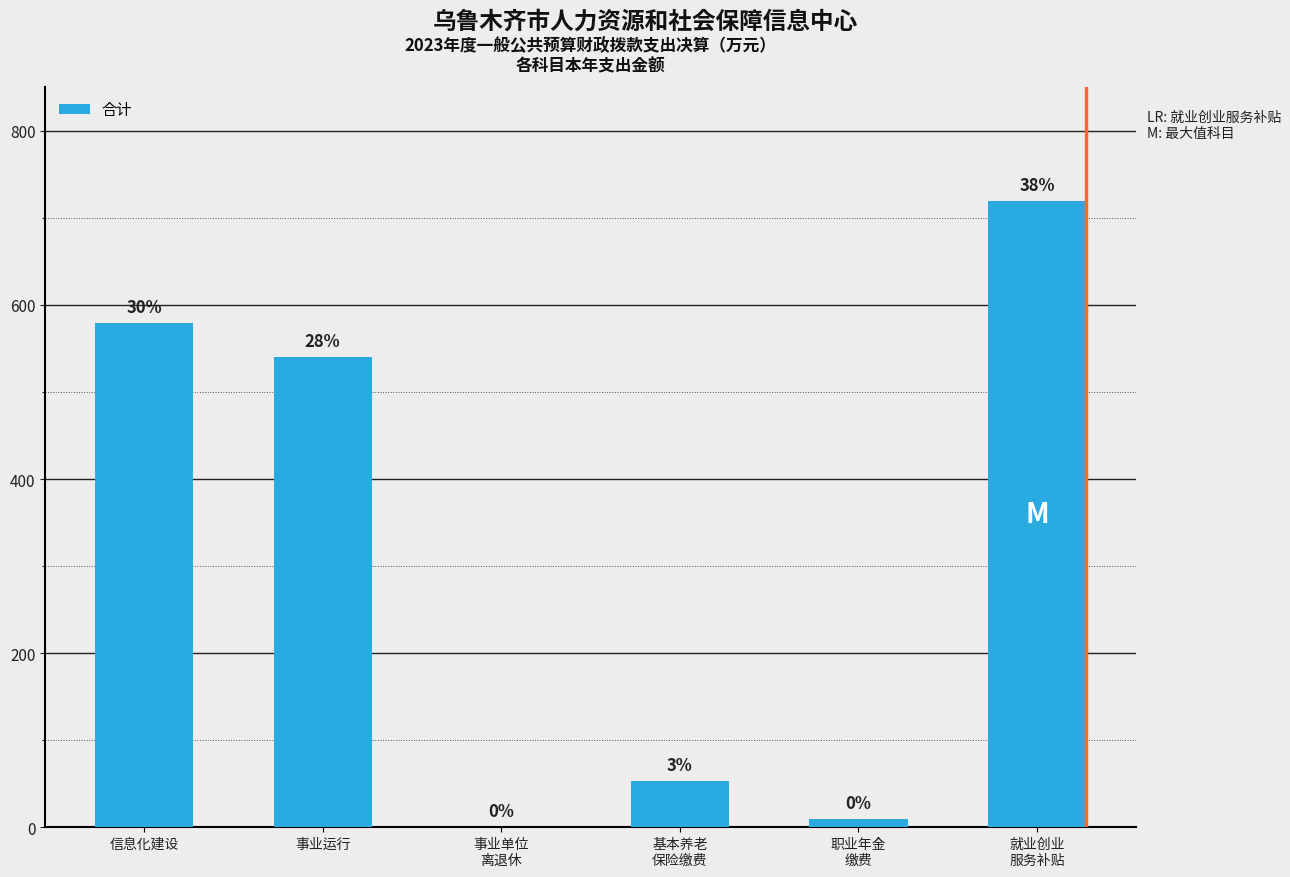

What is the label of the 3rd bar from the right?

基本养老
保险缴费